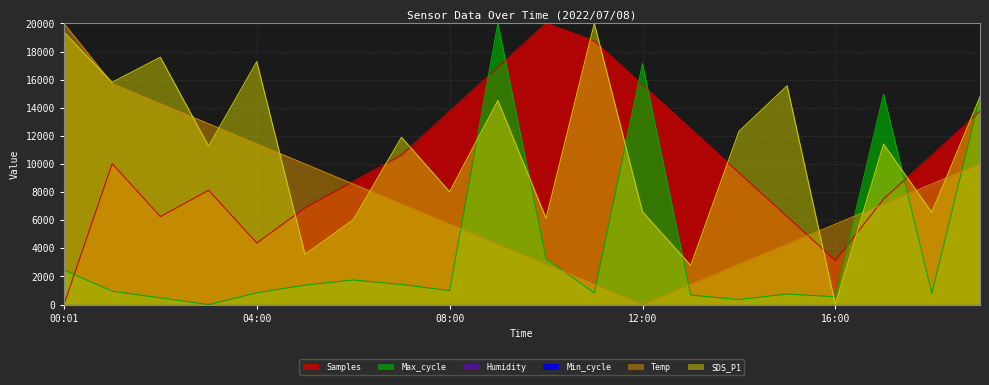

Reading right to left, list all the values displayed in this chart.

Samples: 13752.1	10628.2	7504.3	3130.8	6254.7	9378.7	12502.6	15626.5	18750.4	20000.0	16876.1	13752.1	10628.2	8753.9	6879.5	4380.4	8129.1	6254.7	10027.2	0.0
Max_cycle: 14801.6	793.7	14960.3	555.6	754.0	357.1	674.6	17142.9	833.3	3254.0	20000.0	992.1	1428.6	1746.0	1388.9	833.3	0.0	476.2	952.4	2460.3
Temp: 10000.0	8571.4	7142.9	5714.3	4285.7	2857.1	1428.6	0.0	1428.6	2857.1	4285.7	5714.3	7142.9	8571.4	10000.0	11428.6	12857.1	14285.7	15714.3	20000.0
SDS_P1: 14764.4	6555.0	11413.6	0.0	15560.2	12314.1	2785.3	6596.9	20000.0	6136.1	14513.1	8020.9	11895.3	6031.4	3560.2	17277.5	11267.0	17591.6	15811.5	19371.7